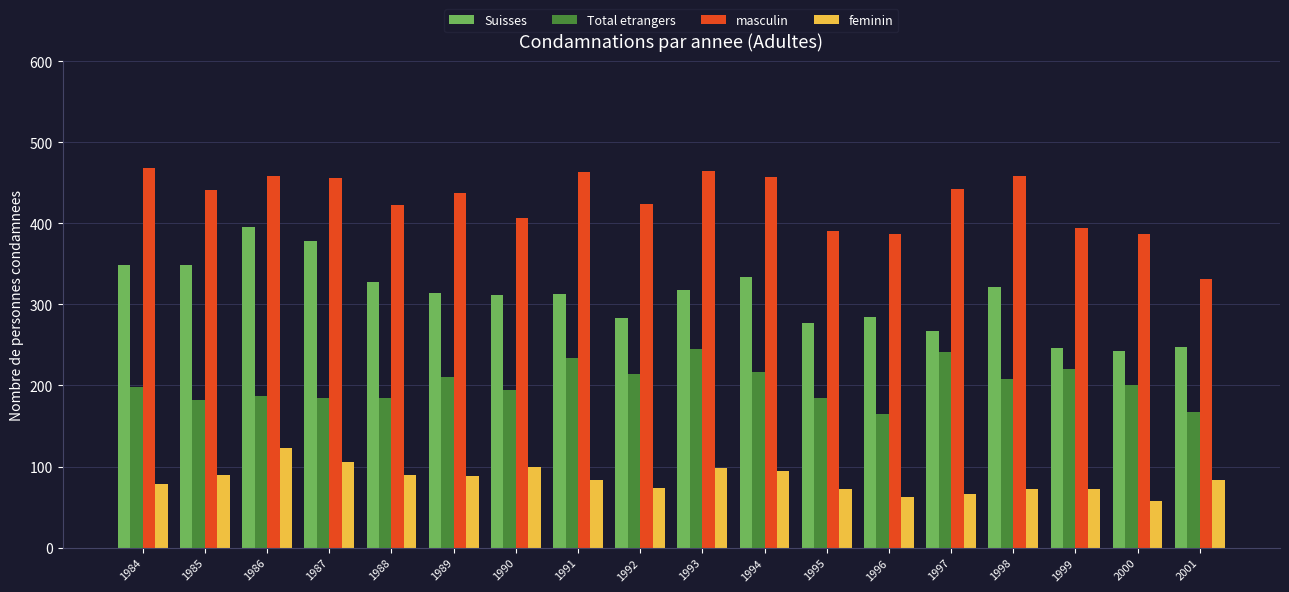

What is the difference between the highest and lowest values at 1991?

379